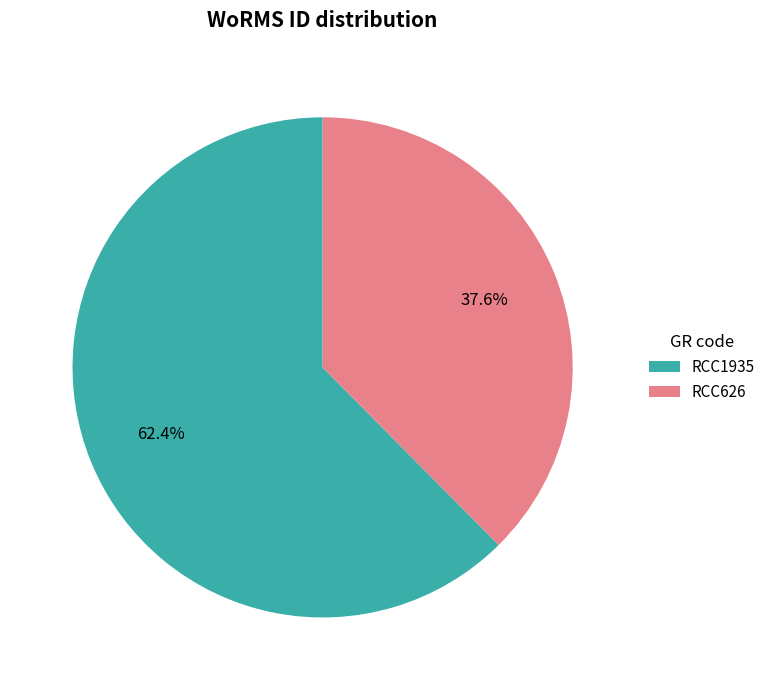

To the nearest percent, what is the difference between the RCC1935 and RCC626 slice percentages?

25%